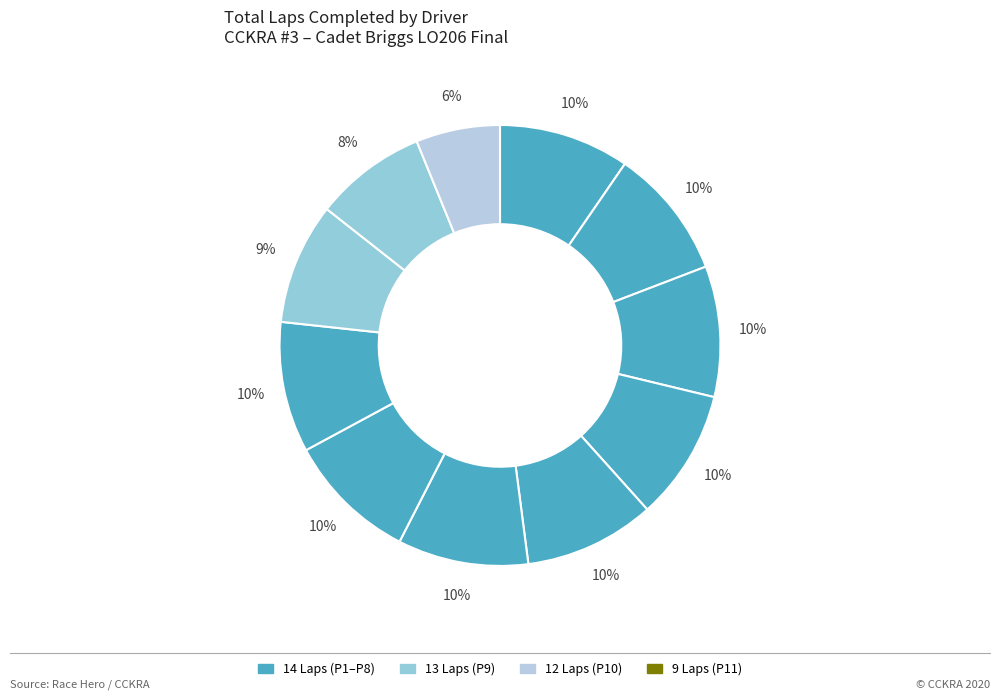

How many slices are in this pie chart?

11